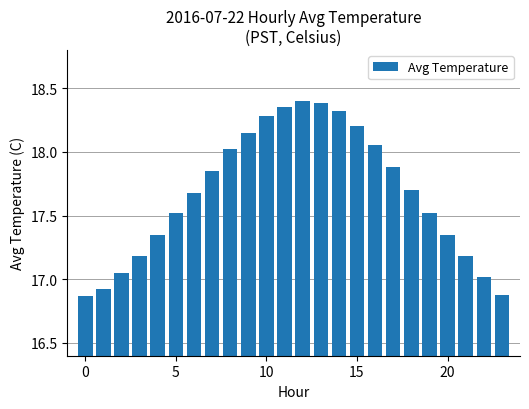

What is the difference between the second highest and second lowest values?

1.5